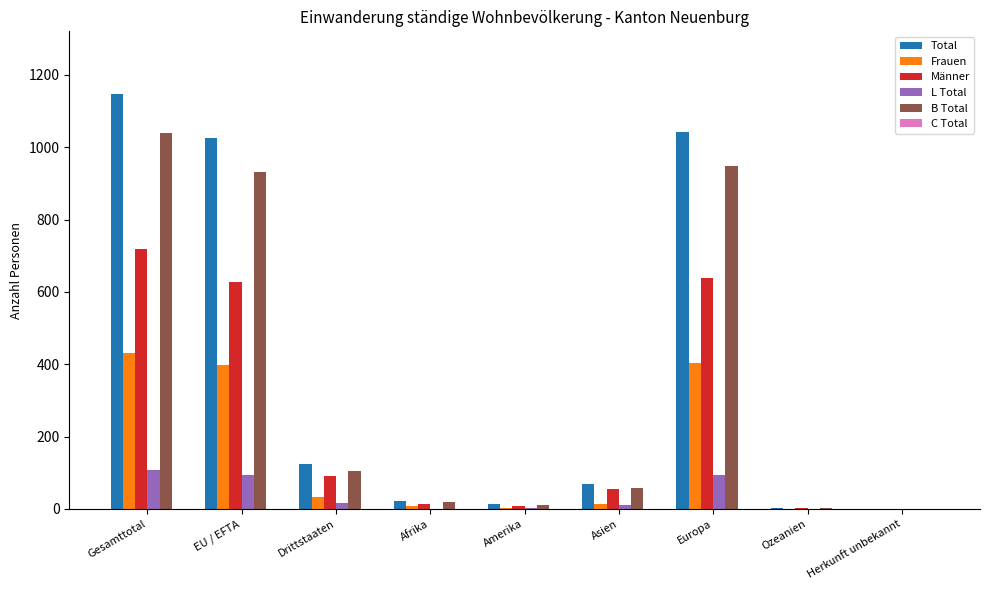

What is the sum of all L Total values?

327